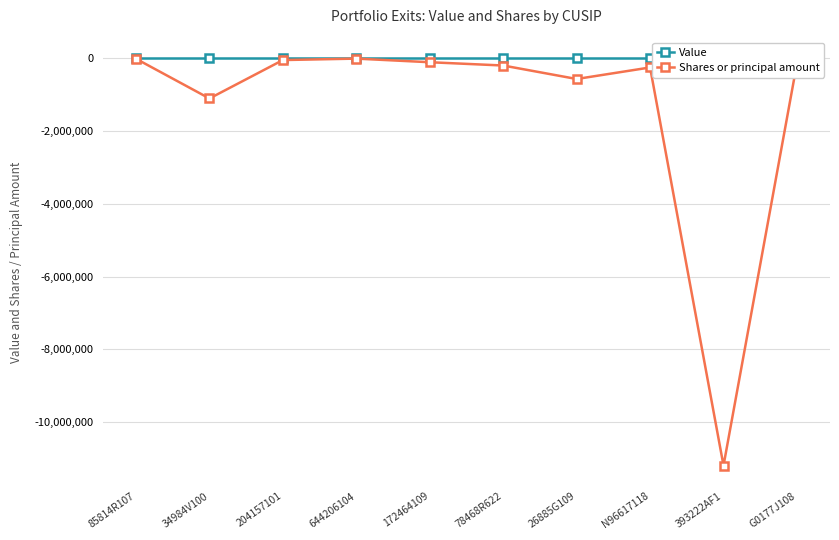

Reading left to right, list all the values displayed in this chart.

Value: 85814R107=0	34984V100=0	204157101=0	644206104=0	172464109=0	78468R622=0	26885G109=0	N96617118=0	393222AF1=0	G0177J108=0
Shares or principal amount: 85814R107=-20283	34984V100=-1110131	204157101=-55300	644206104=-15590	172464109=-114972	78468R622=-205200	26885G109=-575361	N96617118=-258594	393222AF1=-11192000	G0177J108=-146558